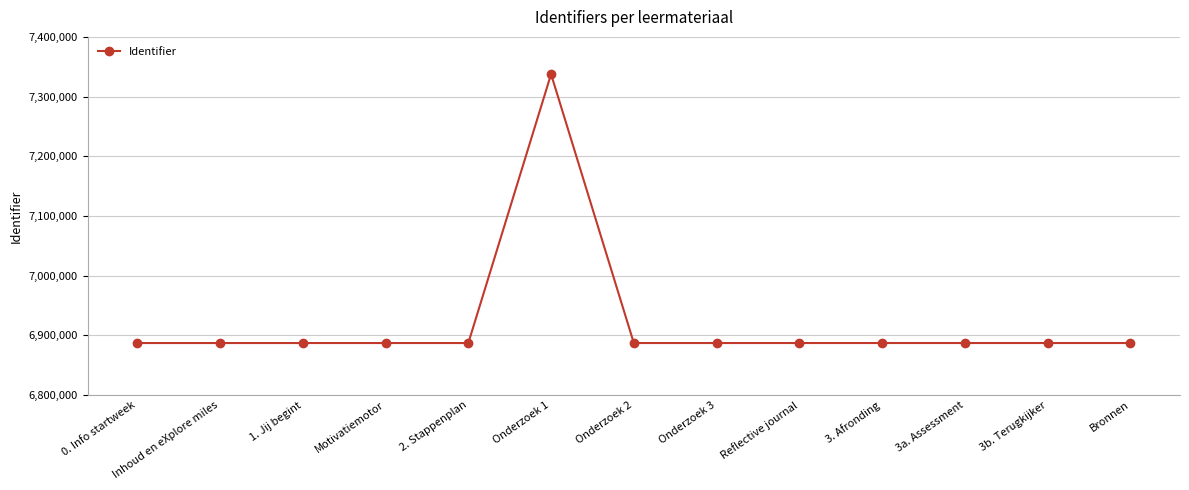

The value at Onderzoek 3 is 3383552. True or false?

False